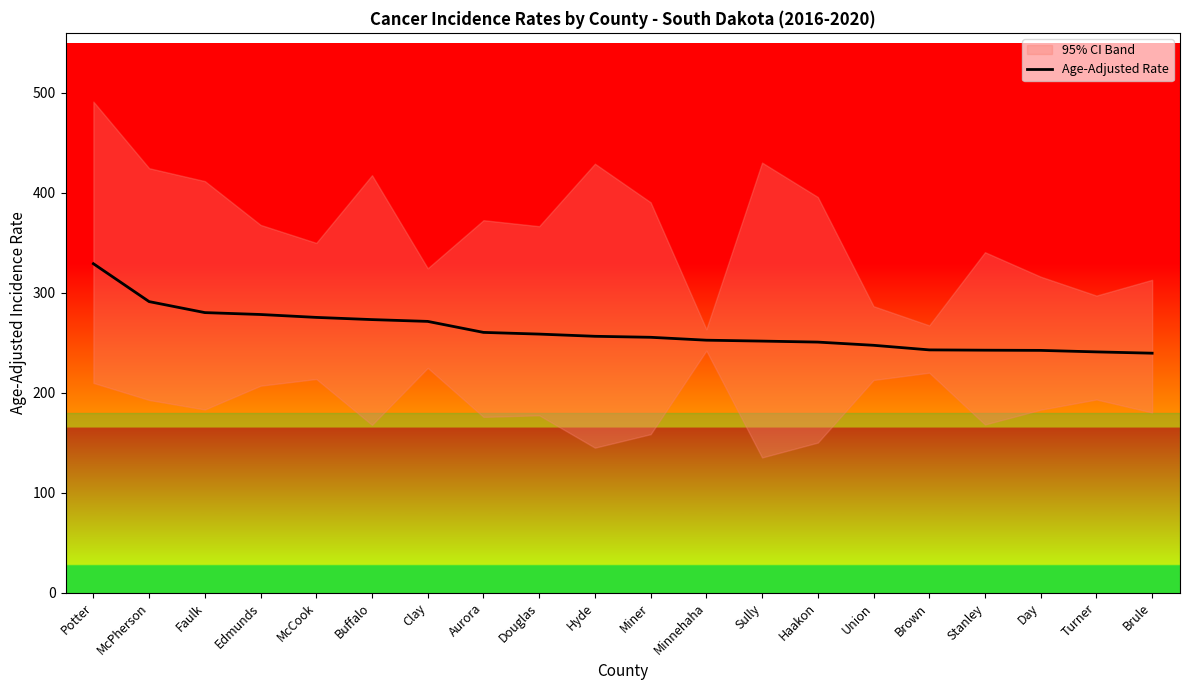

How many lines are shown in the chart?

1